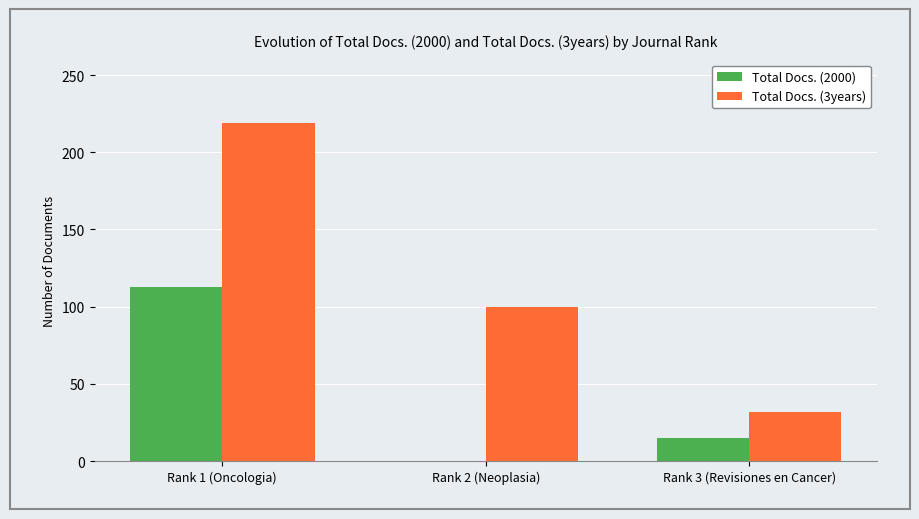

The value of Total Docs. (2000) at Rank 2 (Neoplasia) is 0. True or false?

True